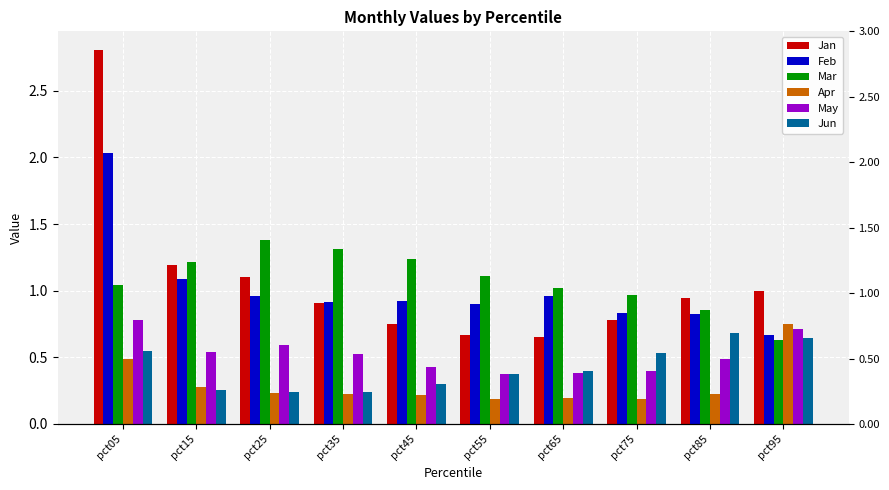

Where is Jun nearest to the value 0?

pct25